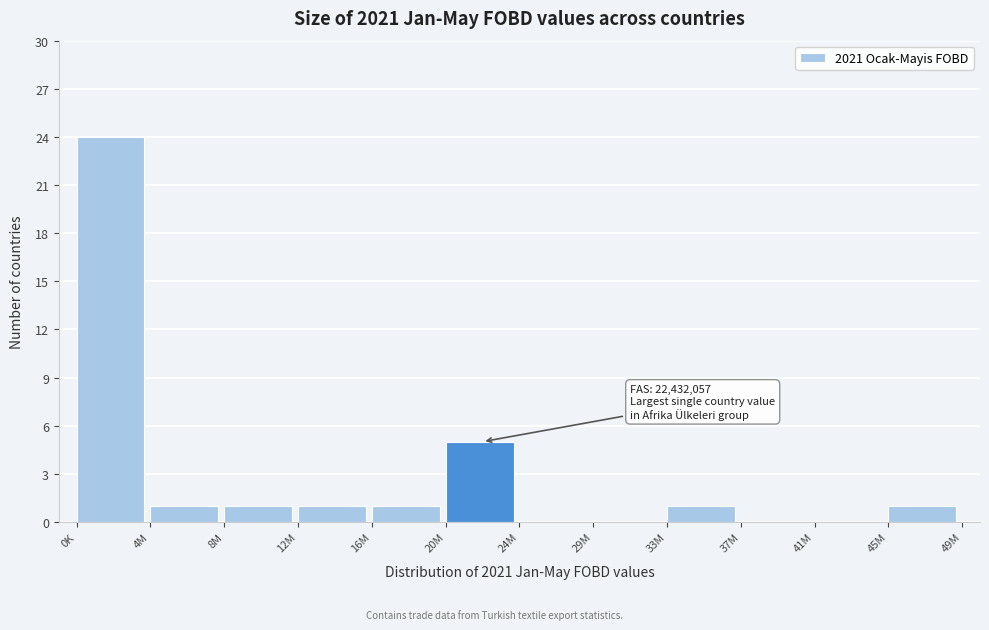

Reading left to right, what are all the values shown in this chart?

0K=24	4M=1	8M=1	12M=1	16M=1	20M=5	24M=0	29M=0	33M=1	37M=0	41M=0	45M=1